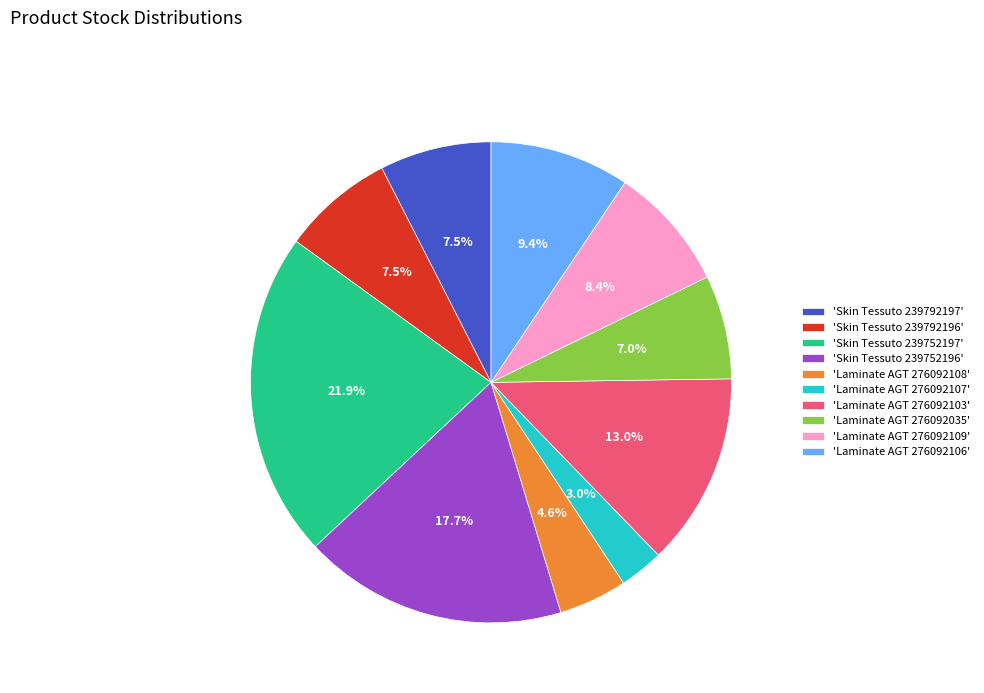

Is there any slice that represents more than half of the pie?

No